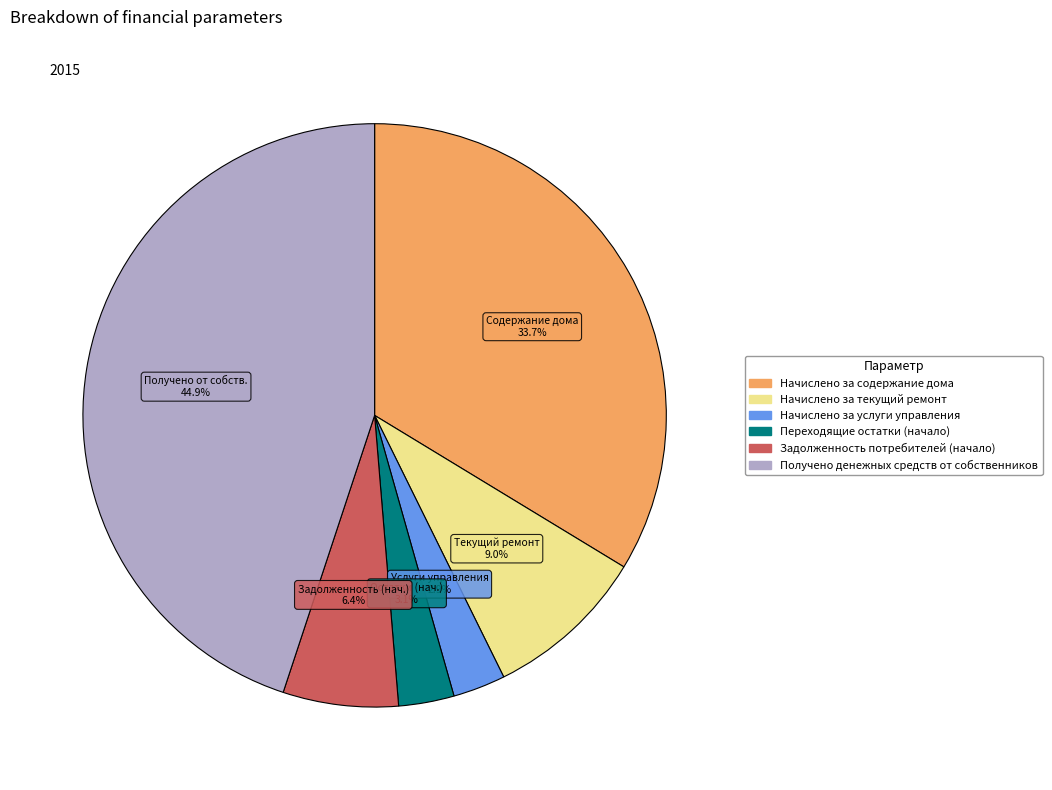

To the nearest percent, what is the combined percentage of Получено денежных средств от собственников and Начислено за текущий ремонт?

54%